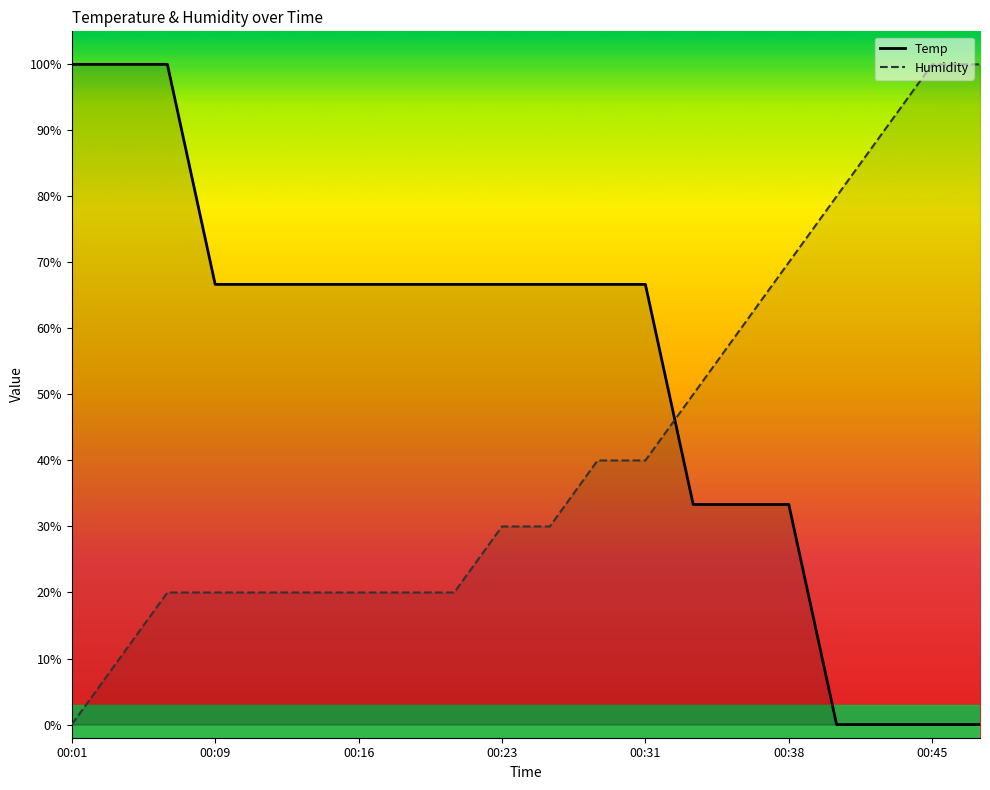

List the labels in order of Temp value, smallest first.

00:40, 00:43, 00:45, 00:48, 00:33, 00:35, 00:38, 00:09, 00:11, 00:13, 00:16, 00:18, 00:21, 00:23, 00:26, 00:28, 00:31, 00:01, 00:04, 00:06